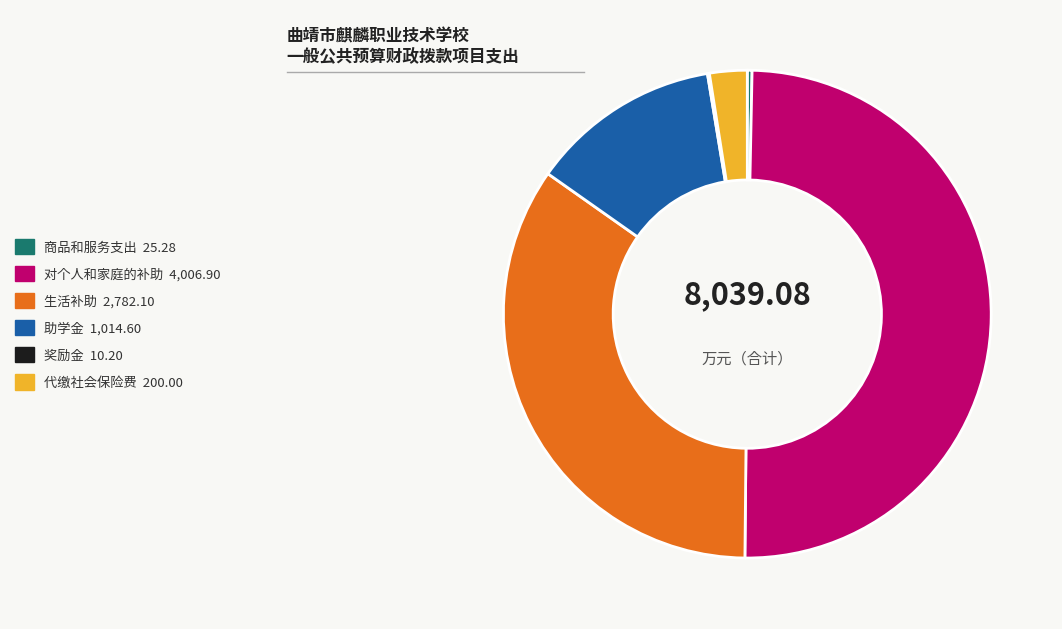

Do 对个人和家庭的补助 and 助学金 together represent more than half of the pie?

Yes